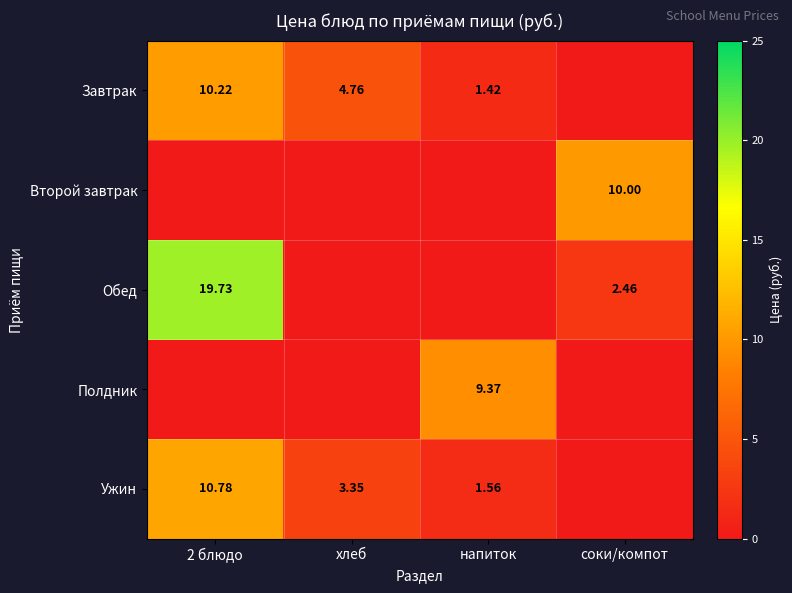

What is the highest value of the Ужин series?

10.8